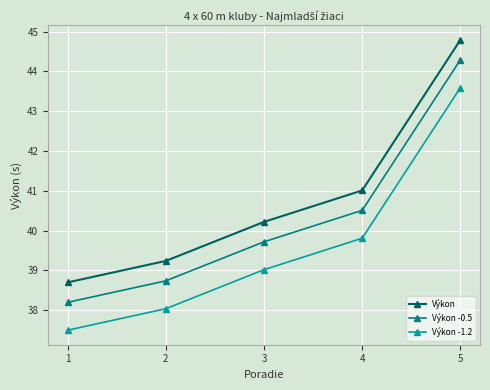

How many data points in Výkon are above 40?

3